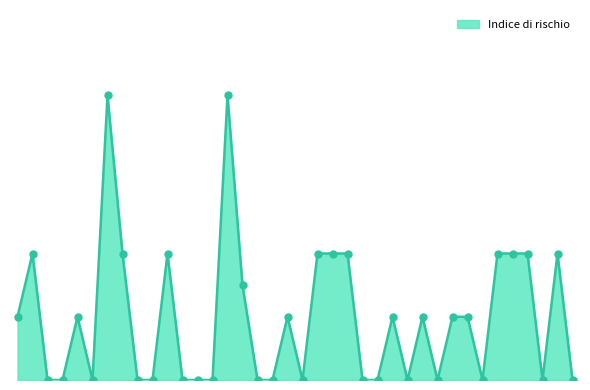

Does the chart have visible grid lines?

No